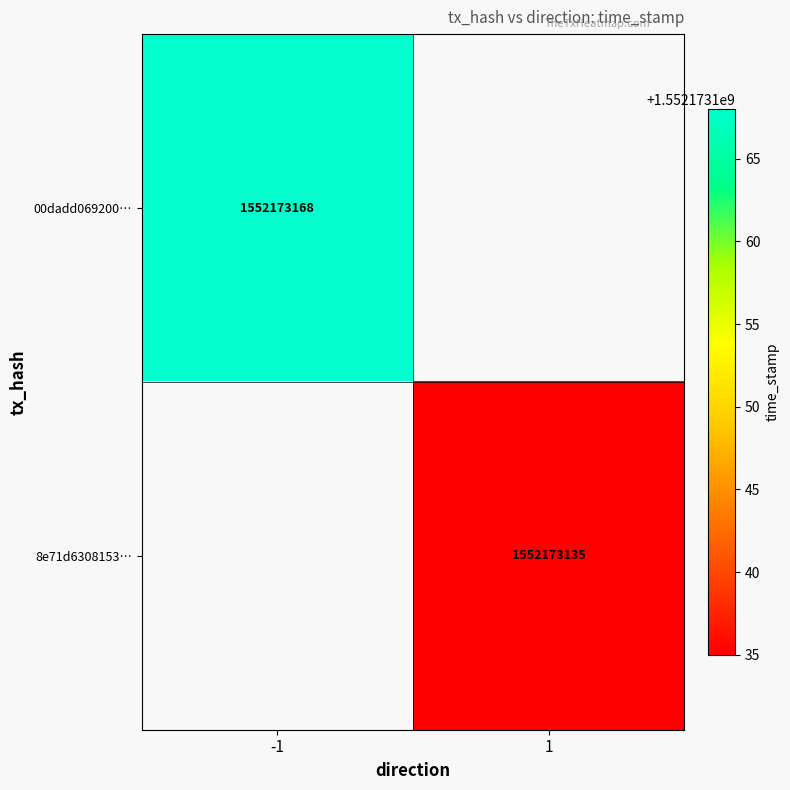

Is it true that 00dadd069200a6c6a25e3980d4b6a14c5546a30 equals -2 at 0?

False